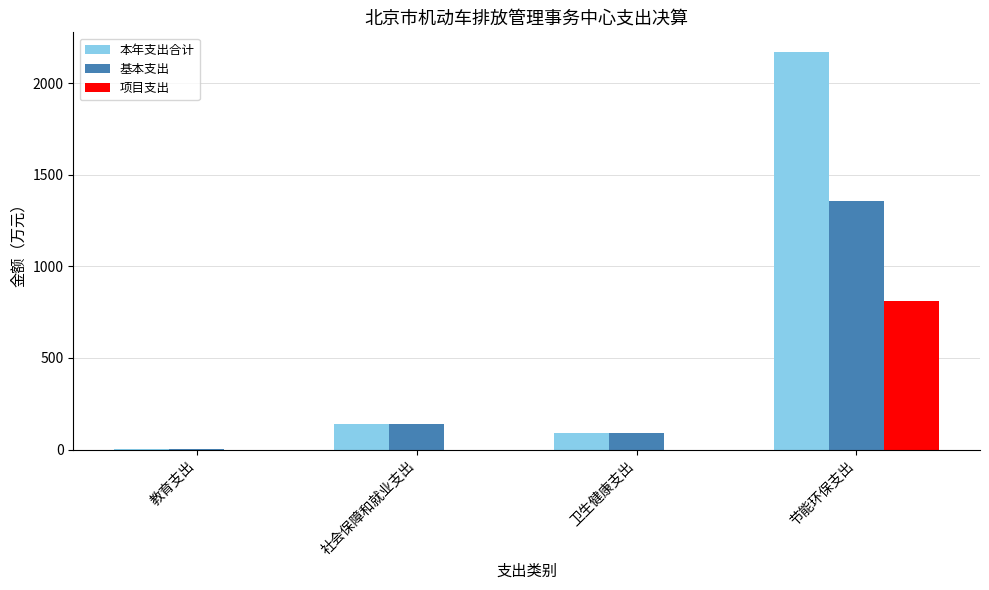

What is the average value of the 基本支出 series?

396.4